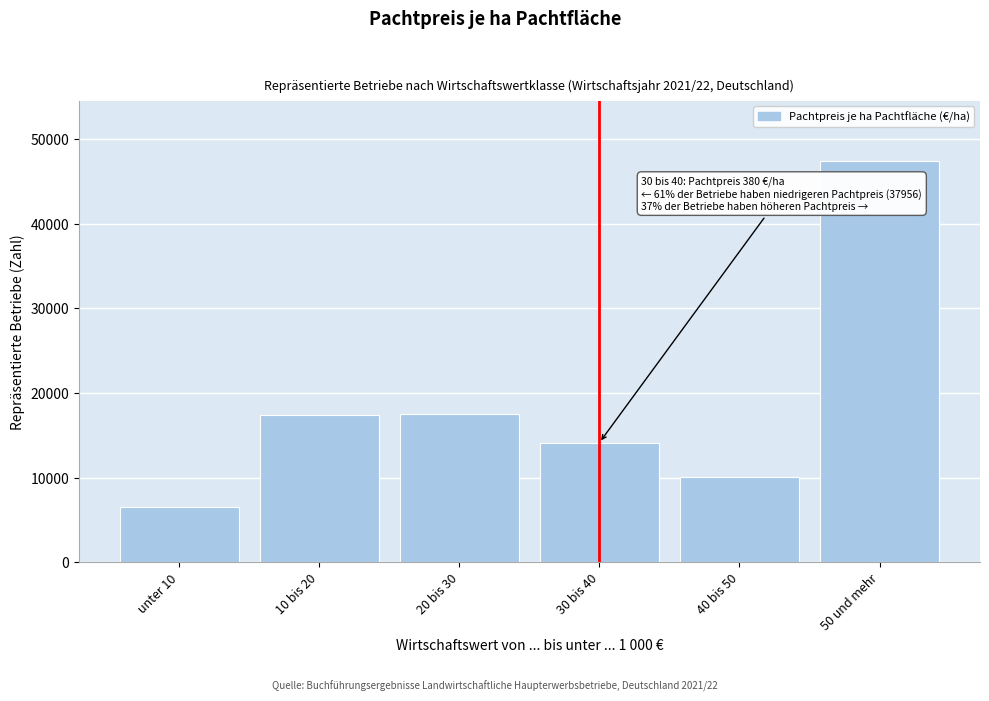

Is it true that the value at 50 und mehr is 47422?

True